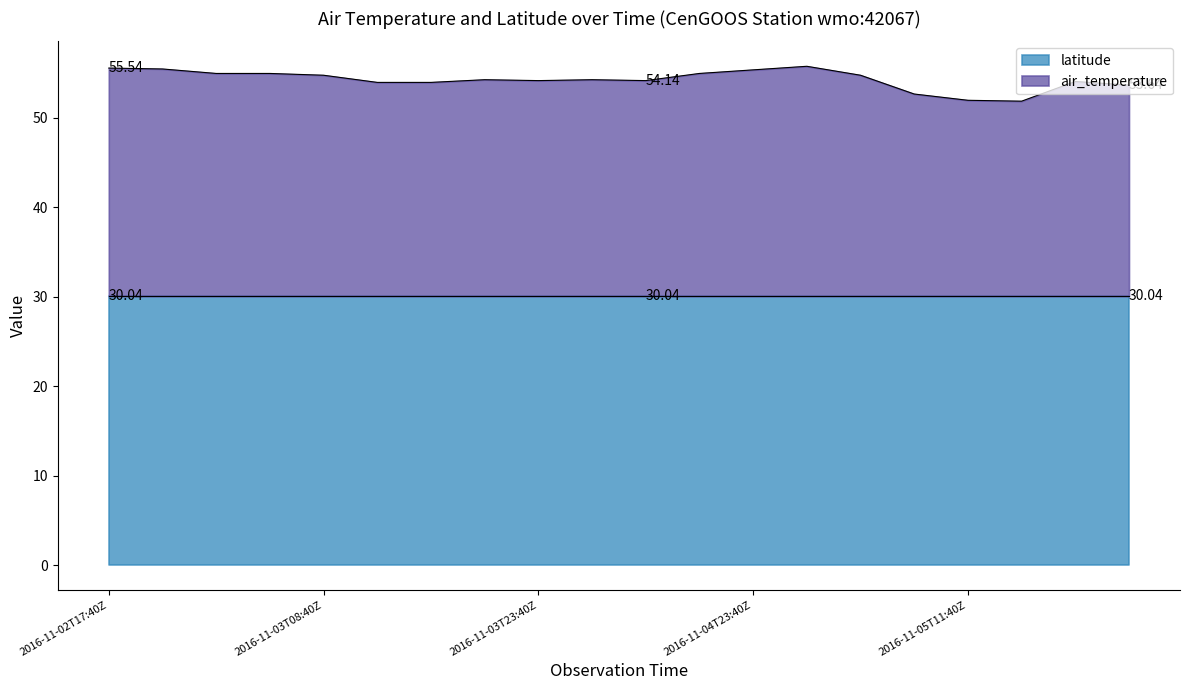

Is it true that the value at 2016-11-05T11:40Z is 83.4?

False